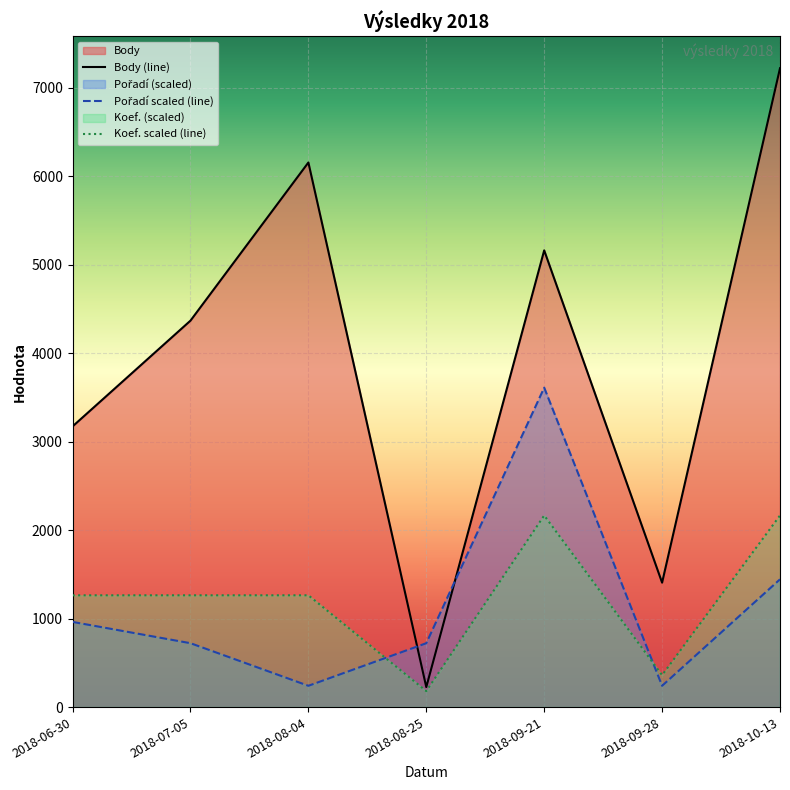

True or false: Body and Koef. cross at least once.

False